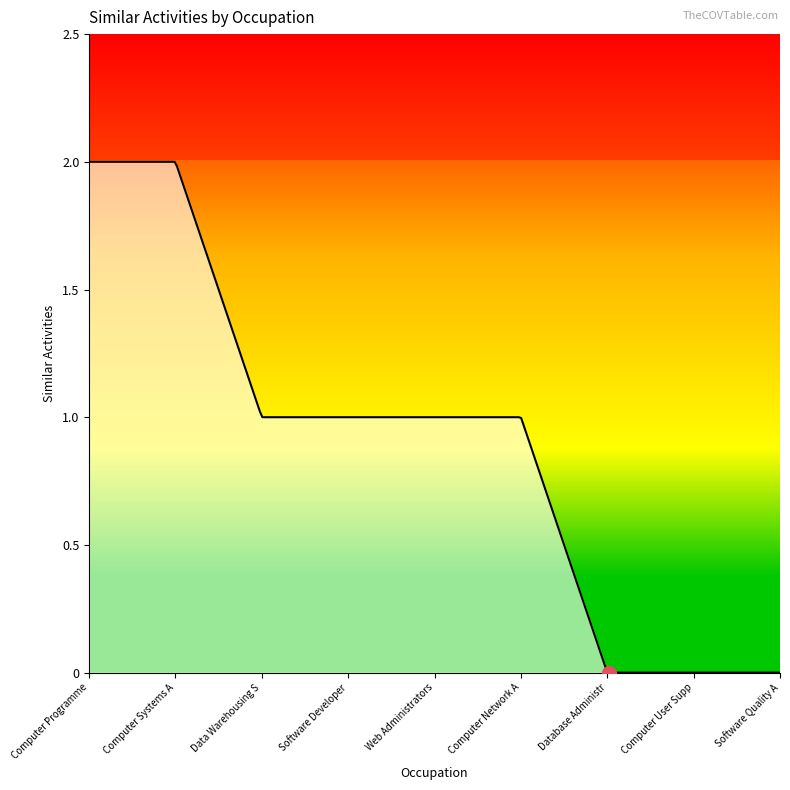

At which label does the data first exceed 1?

Computer Programme